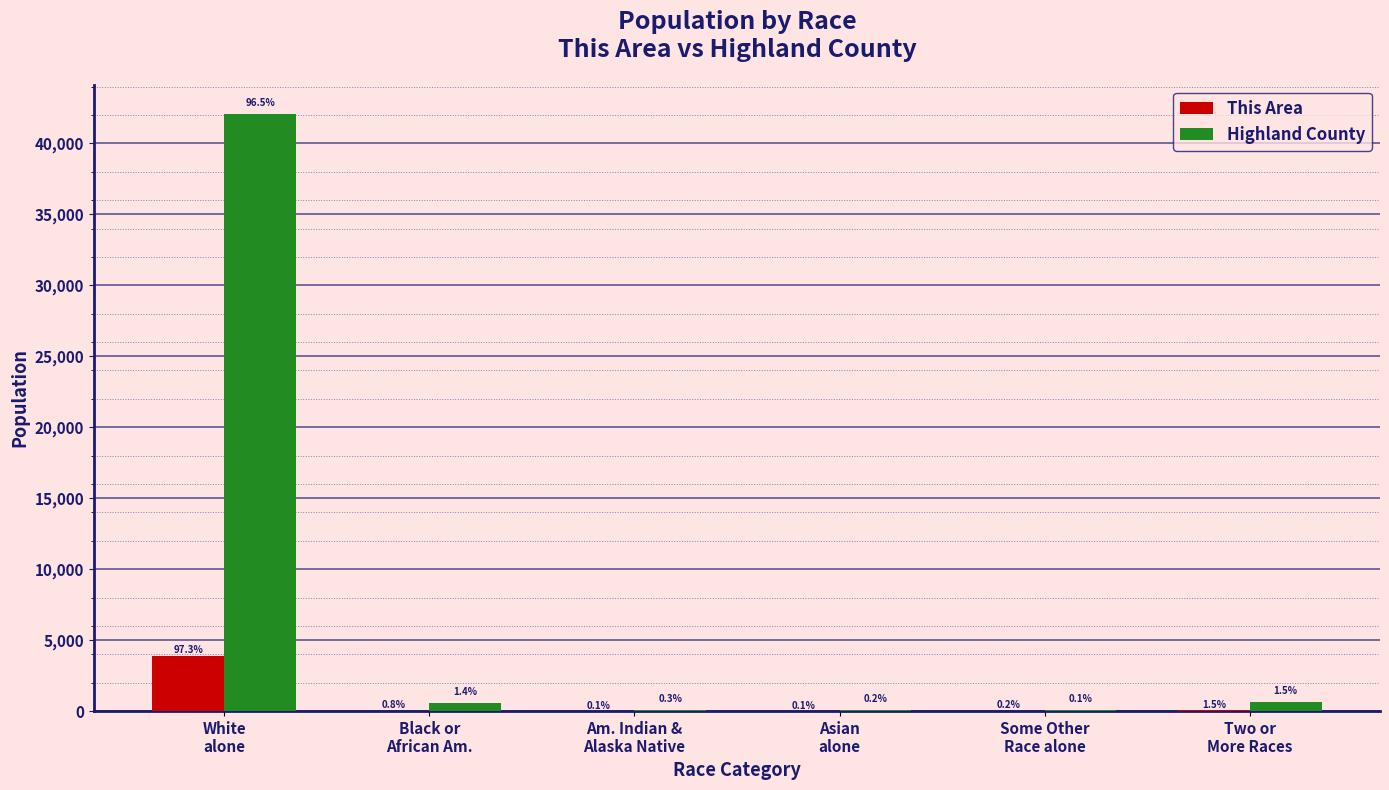

What is the maximum value shown in the chart?

42042